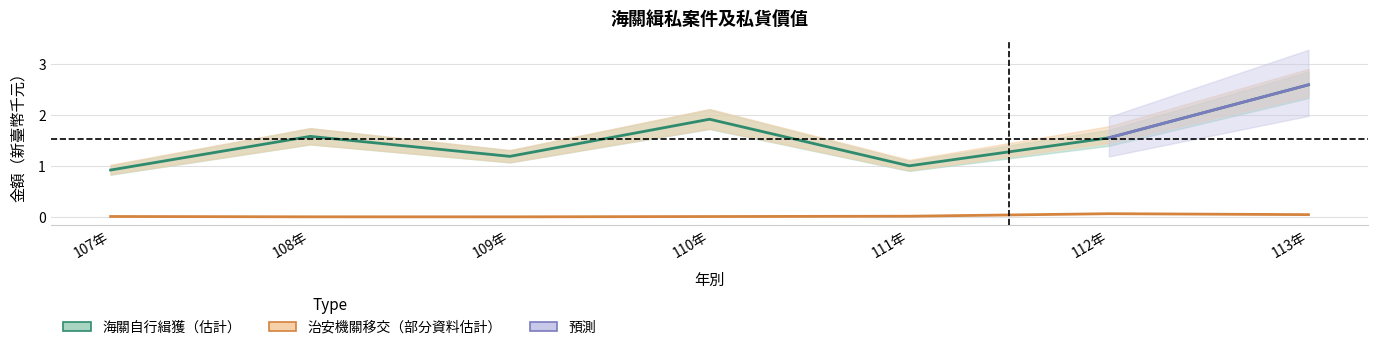

True or false: 海關自行緝獲金額 and 治安機關移交金額 intersect in this chart.

False